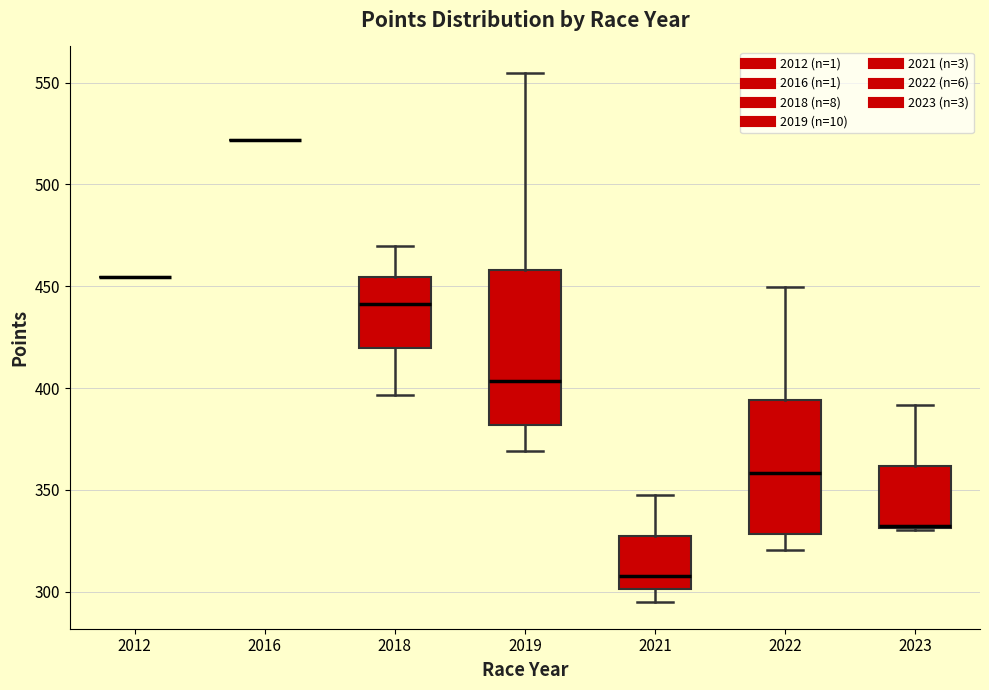

Reading left to right, read every box against the y-axis: the position of its median line, the range the box covers, and the ends of its whiskers. The values are not printed on the chart, so give them approximately, as read against the axis.

2012: box collapsed to a line at 455, whiskers 455 to 455
2016: box collapsed to a line at 520, whiskers 520 to 520
2018: median 440, box 420 to 455, whiskers 395 to 470
2019: median 405, box 380 to 460, whiskers 370 to 555
2021: median 310, box 300 to 330, whiskers 295 to 350
2022: median 360, box 330 to 395, whiskers 320 to 450
2023: median 330 (drawn on the box's lower edge), box 330 to 360, whiskers 330 to 390